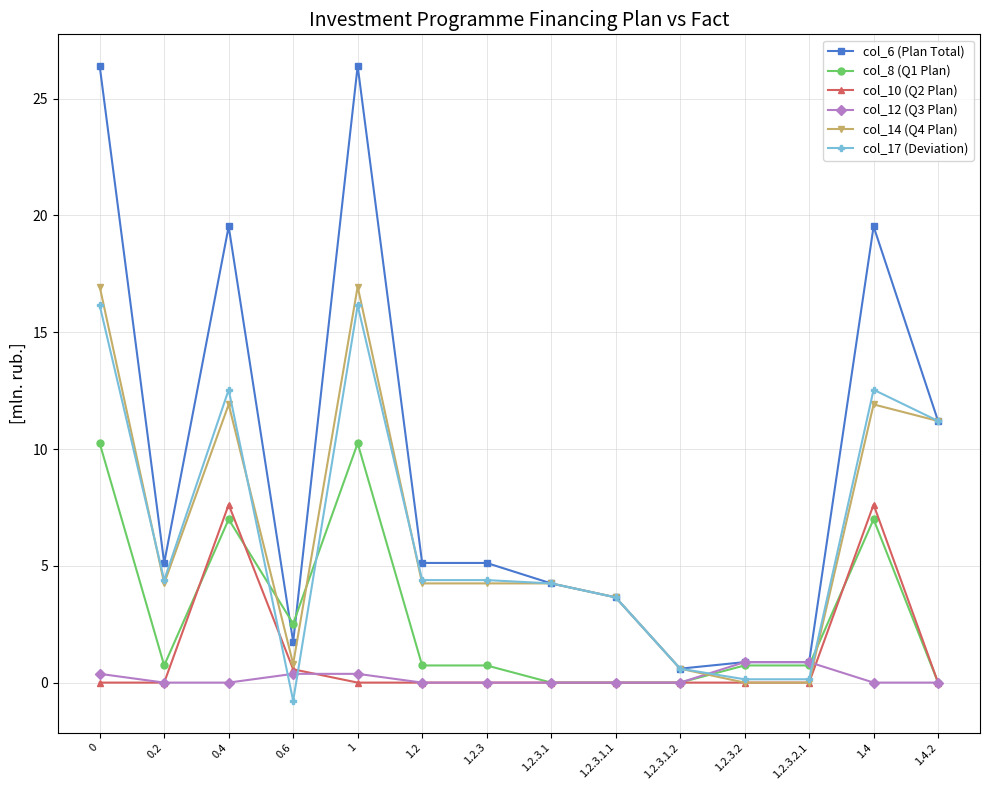

Which series has the widest spread of values?

col_6 (Plan Total)